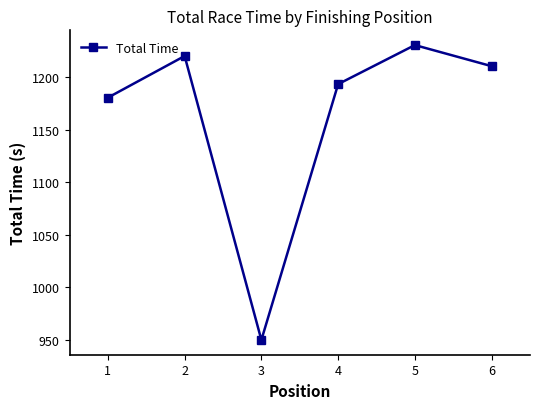

What is the value of the 2nd point from the left?

1220.4